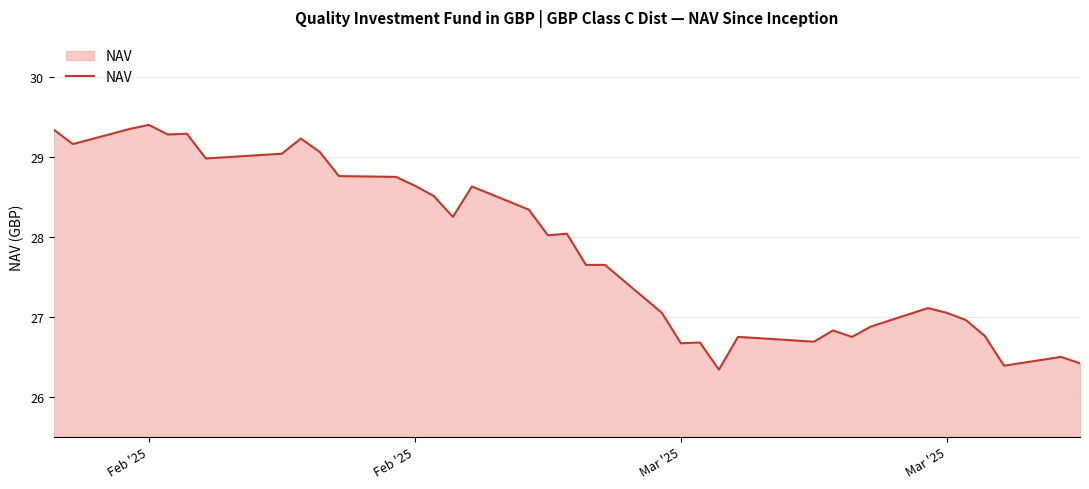

What is the smallest value displayed?

26.3